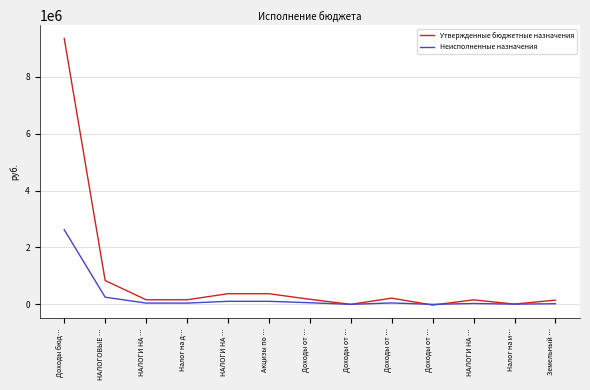

In Неисполненные назначения, how many points are lower than both neighbors (excluding endpoints)?

3